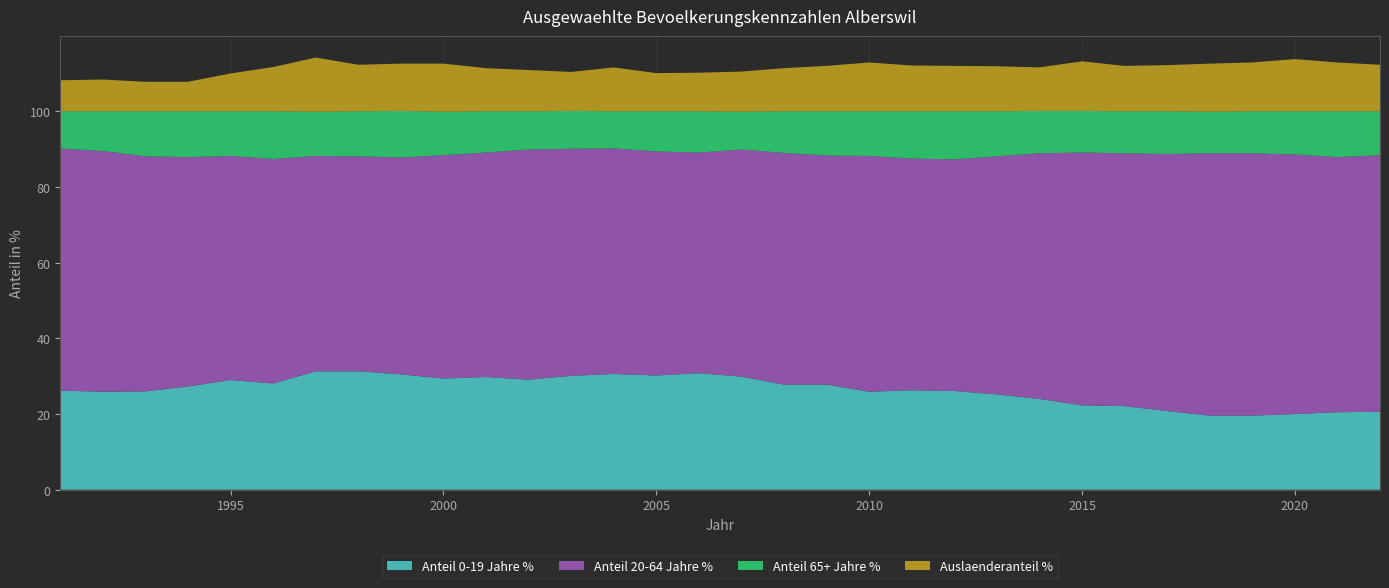

Reading left to right, what are all the values shown in this chart?

Anteil 0-19 Jahre %: 1991=26.2	1992=25.9	1993=26.0	1994=27.3	1995=29.0	1996=28.1	1997=31.3	1998=31.3	1999=30.5	2000=29.4	2001=29.8	2002=29.1	2003=30.1	2004=30.6	2005=30.2	2006=30.8	2007=29.9	2008=27.8	2009=27.8	2010=25.9	2011=26.3	2012=26.1	2013=25.2	2014=24.0	2015=22.3	2016=22.1	2017=20.8	2018=19.6	2019=19.6	2020=20.0	2021=20.5	2022=20.6
Anteil 20-64 Jahre %: 1991=64.0	1992=63.6	1993=62.1	1994=60.6	1995=59.2	1996=59.3	1997=56.9	1998=56.8	1999=57.3	2000=59.0	2001=59.3	2002=60.8	2003=60.0	2004=59.6	2005=59.2	2006=58.3	2007=60.0	2008=61.2	2009=60.5	2010=62.3	2011=61.2	2012=61.2	2013=62.9	2014=64.9	2015=66.8	2016=66.8	2017=67.9	2018=69.3	2019=69.3	2020=68.6	2021=67.4	2022=67.8
Anteil 65+ Jahre %: 1991=9.8	1992=10.5	1993=11.9	1994=12.1	1995=11.8	1996=12.6	1997=11.7	1998=11.9	1999=12.3	2000=11.5	2001=10.9	2002=10.1	2003=10.0	2004=9.8	2005=10.6	2006=10.9	2007=10.0	2008=11.0	2009=11.7	2010=11.8	2011=12.5	2012=12.7	2013=11.9	2014=11.2	2015=11.0	2016=11.1	2017=11.3	2018=11.0	2019=11.1	2020=11.4	2021=12.1	2022=11.6
Auslaenderanteil %: 1991=8.2	1992=8.4	1993=7.8	1994=7.8	1995=10.0	1996=11.7	1997=14.3	1998=12.3	1999=12.5	2000=12.7	2001=11.4	2002=10.9	2003=10.3	2004=11.6	2005=10.1	2006=10.2	2007=10.6	2008=11.4	2009=12.0	2010=12.9	2011=12.1	2012=12.0	2013=11.9	2014=11.5	2015=13.1	2016=12.0	2017=12.2	2018=12.7	2019=12.9	2020=13.8	2021=12.9	2022=12.3